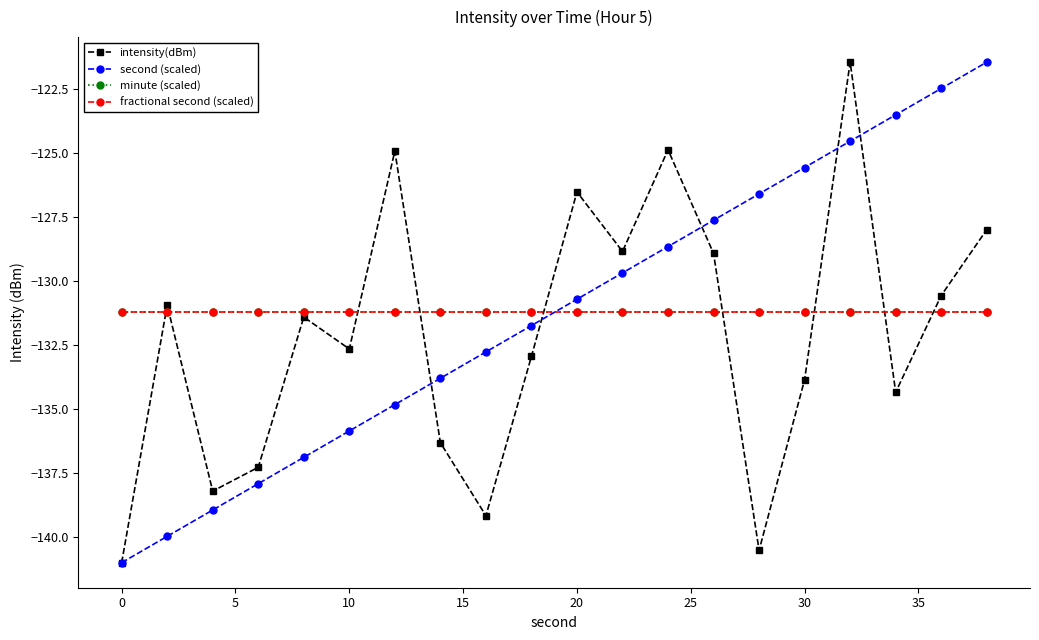

What is the sum of all fractional second (scaled) values?

-2624.6